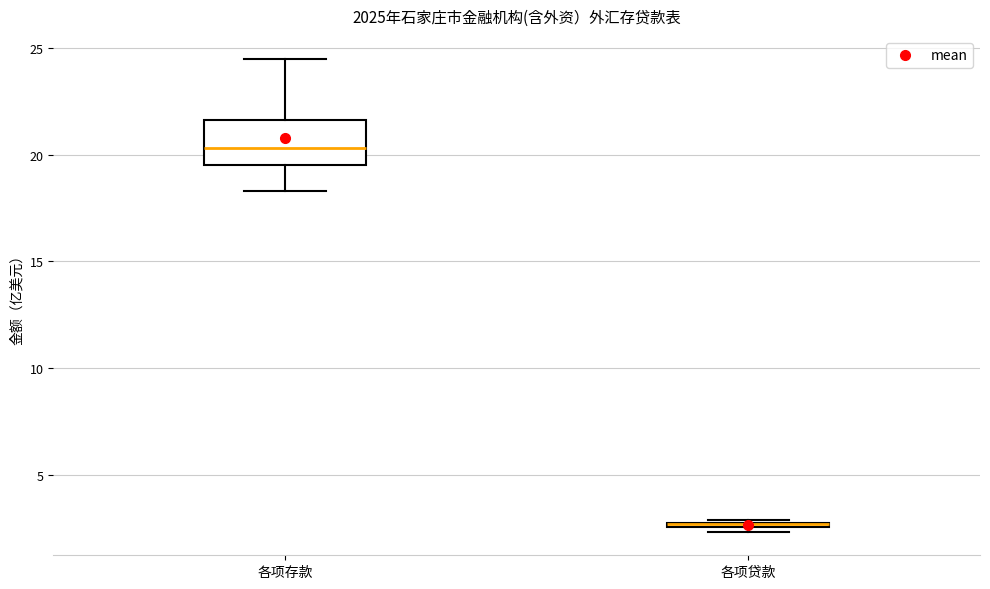

Which box is the tallest, from its lower edge to its upper edge?

各项存款